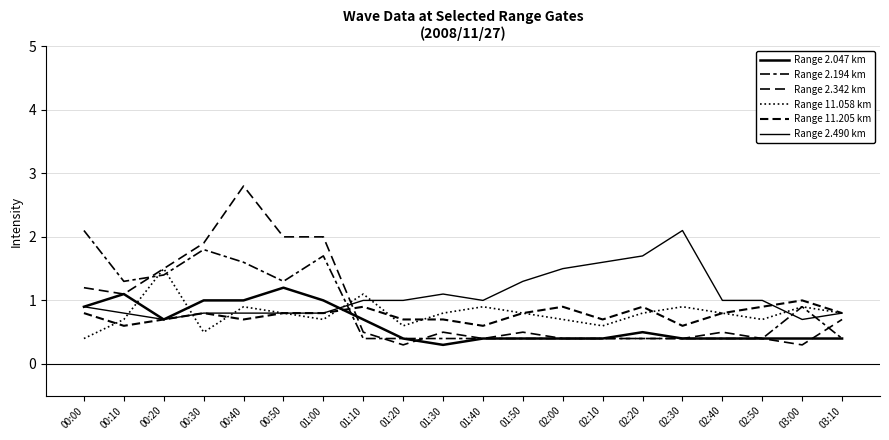

What position from the right is 00:40?

16